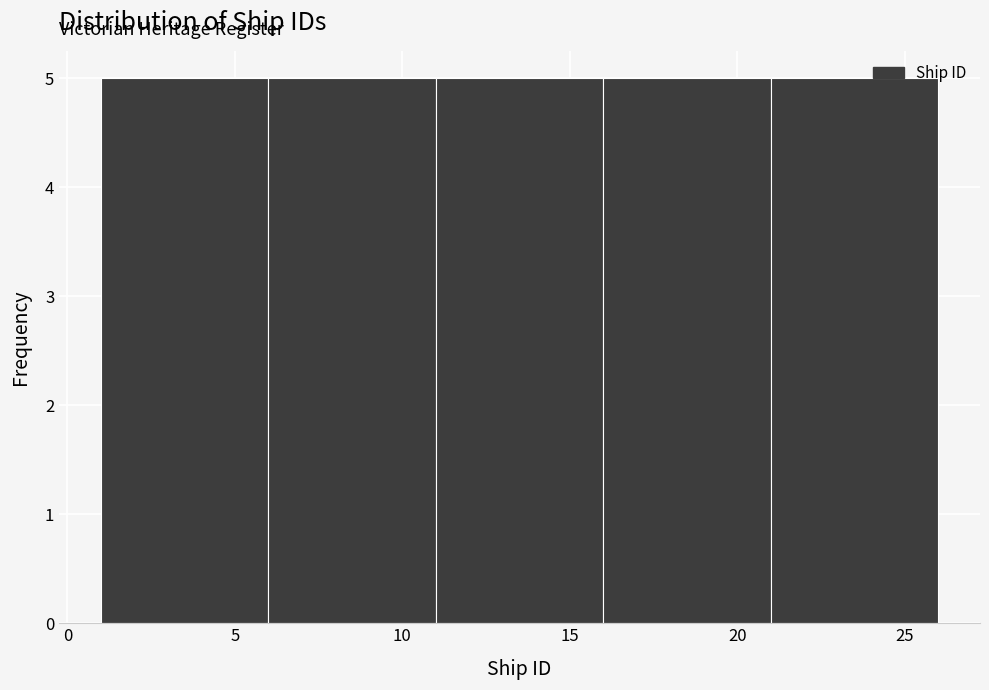

Reading left to right, list every bar in this chart as the range it spans on the x-axis followed by its height. The values are not printed on the chart, so give them approximately, as read against the axis.

1 to 6: 5
6 to 11: 5
11 to 16: 5
16 to 21: 5
21 to 26: 5